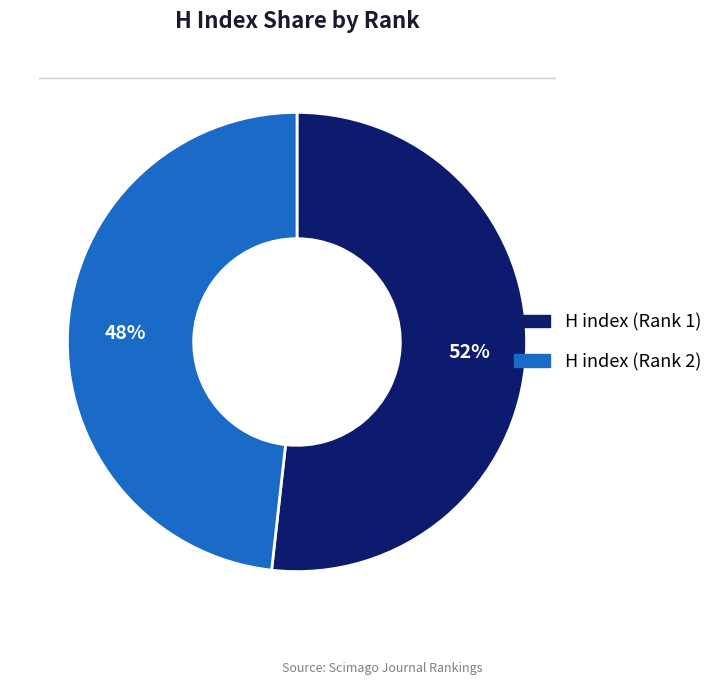

To the nearest percent, what portion does H index (Rank 1) represent?

52%